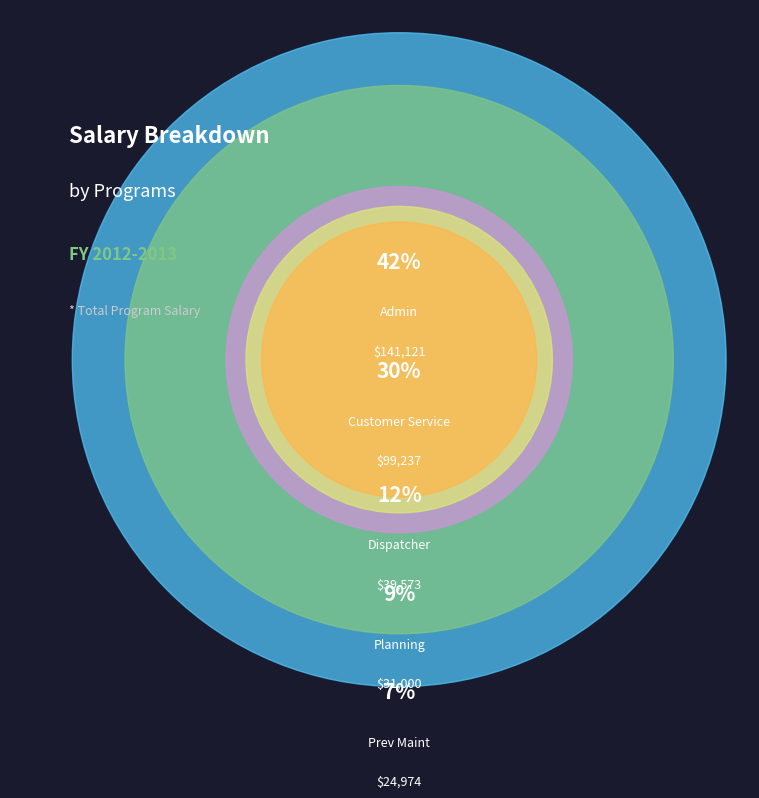

Which slice is the smallest?

Prev Maint